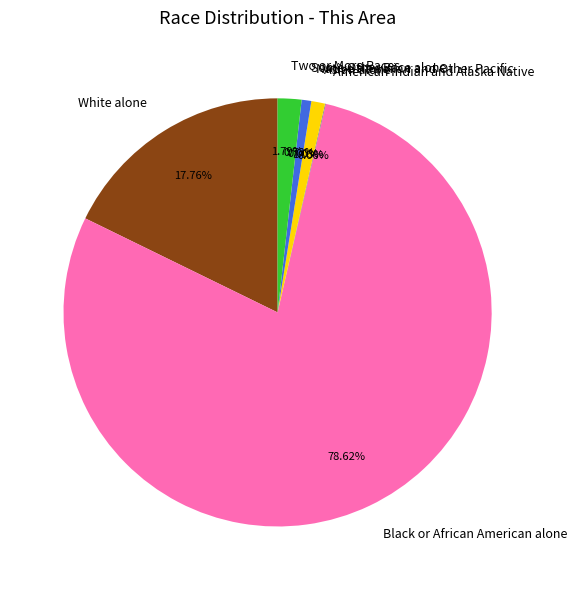

How many segments does this pie chart have?

7